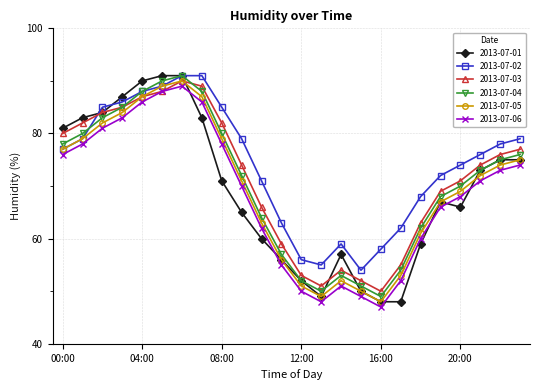

Which series has the largest total across all categories?

2013-07-02